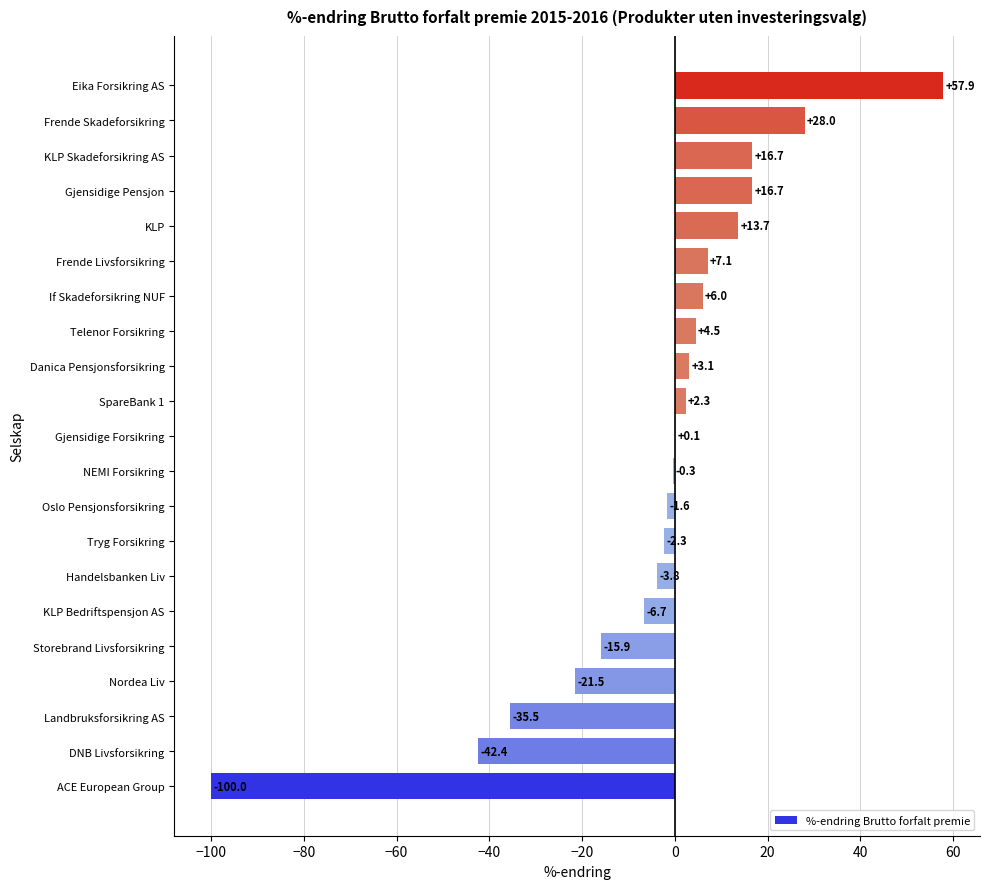

What is the maximum value shown in the chart?

57.9